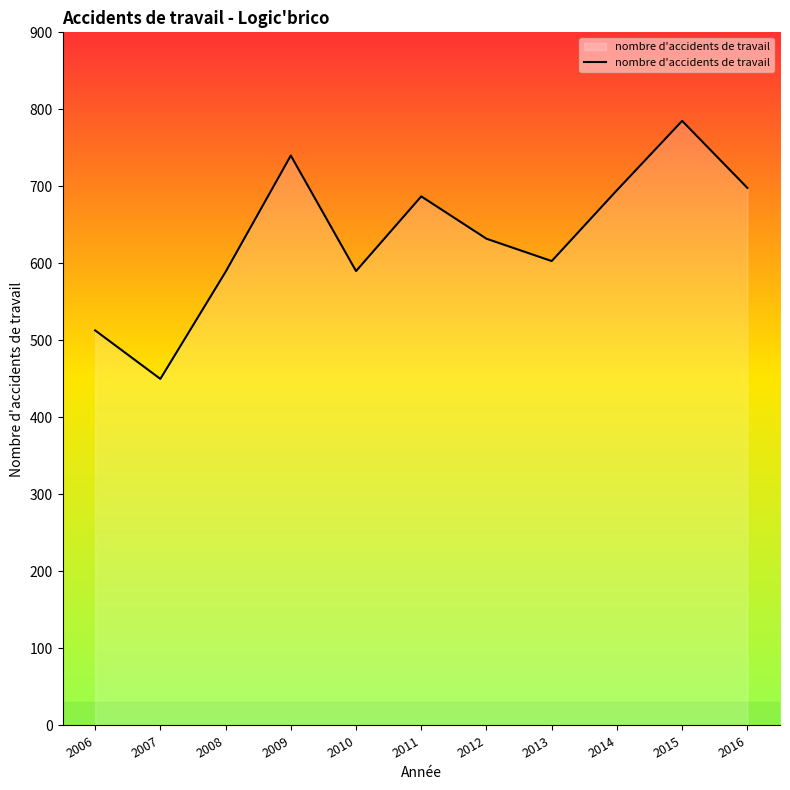

The value at 2012 is 389. True or false?

False